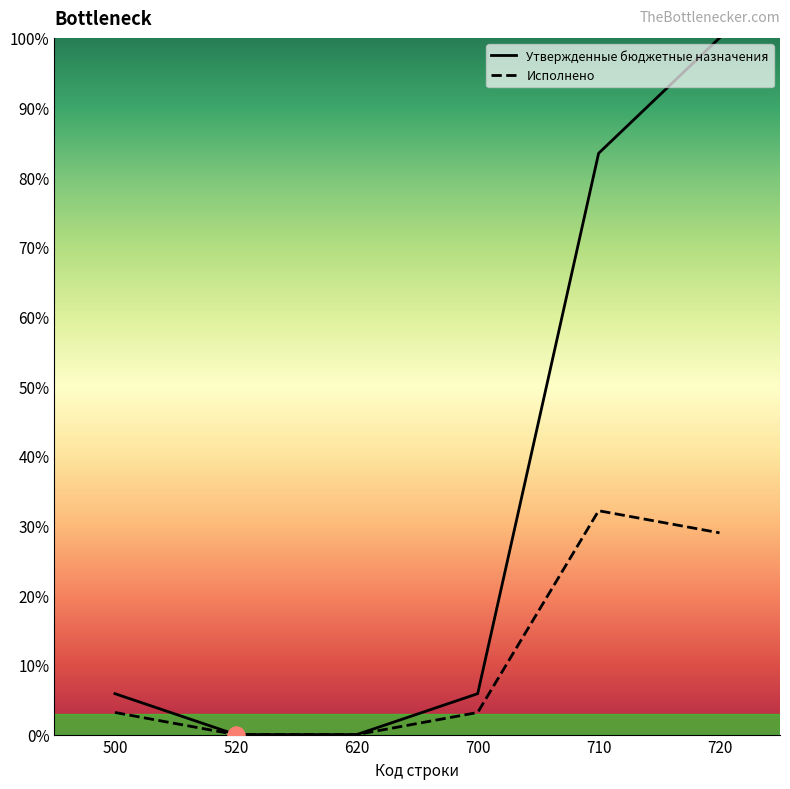

What is the total value across all series at 700?

9.0